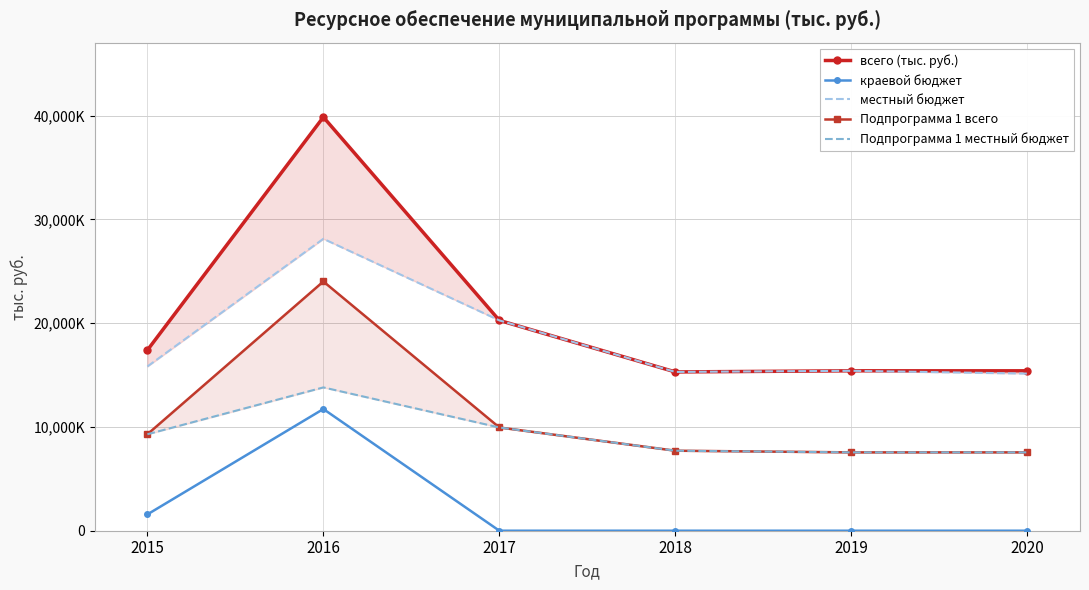

Between 2017 and 2019, which is larger?

2017